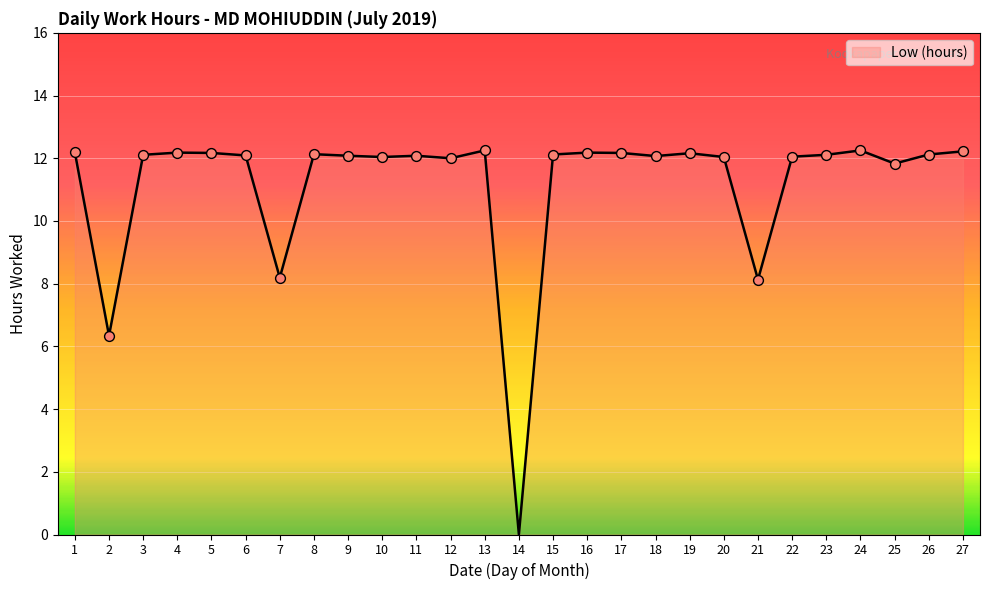

Approximately how many times larger is the value at 9 compared to 8?

1.0